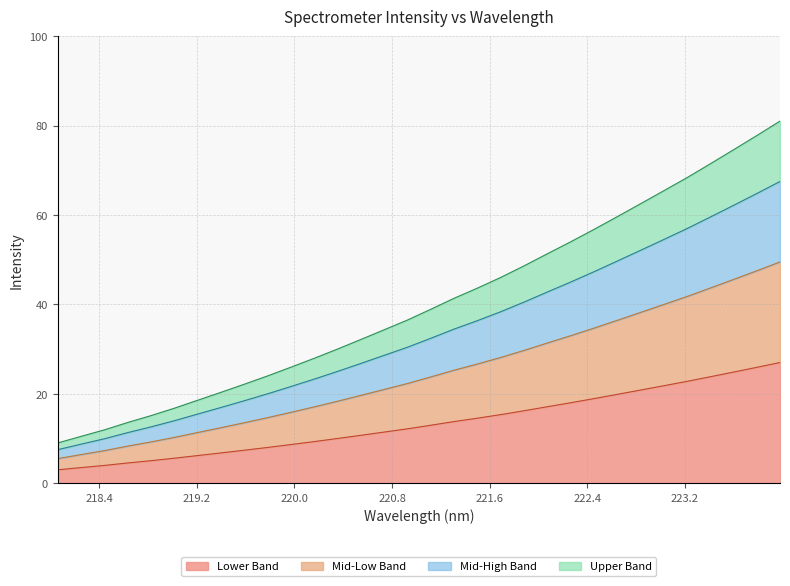

What is the value of the 16th point from the left?

12.2